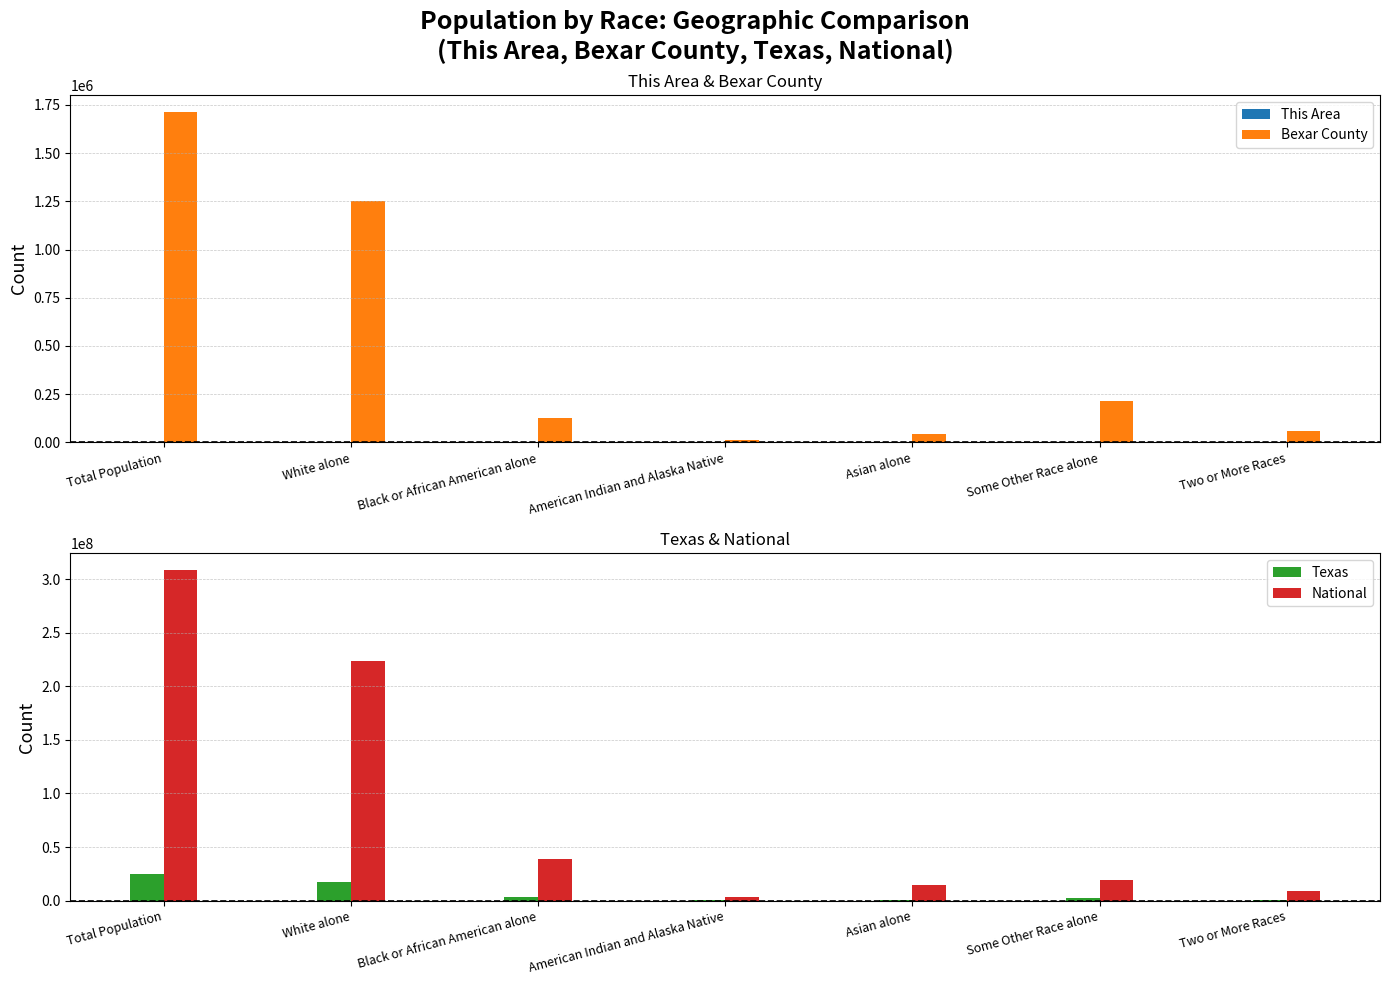

Reading left to right, transcribe all the data shown in this chart.

This Area: Total Population=3839	White alone=2482	Black or African American alone=125	American Indian and Alaska Native=73	Asian alone=12	Some Other Race alone=1027	Two or More Races=118
Bexar County: Total Population=1714773	White alone=1250252	Black or African American alone=128892	American Indian and Alaska Native=14475	Asian alone=41739	Some Other Race alone=217389	Two or More Races=59676
Texas: Total Population=25145561	White alone=17701552	Black or African American alone=2979598	American Indian and Alaska Native=170972	Asian alone=964596	Some Other Race alone=2628186	Two or More Races=679001
National: Total Population=308745538	White alone=223553265	Black or African American alone=38929319	American Indian and Alaska Native=2932248	Asian alone=14674252	Some Other Race alone=19107368	Two or More Races=9009073